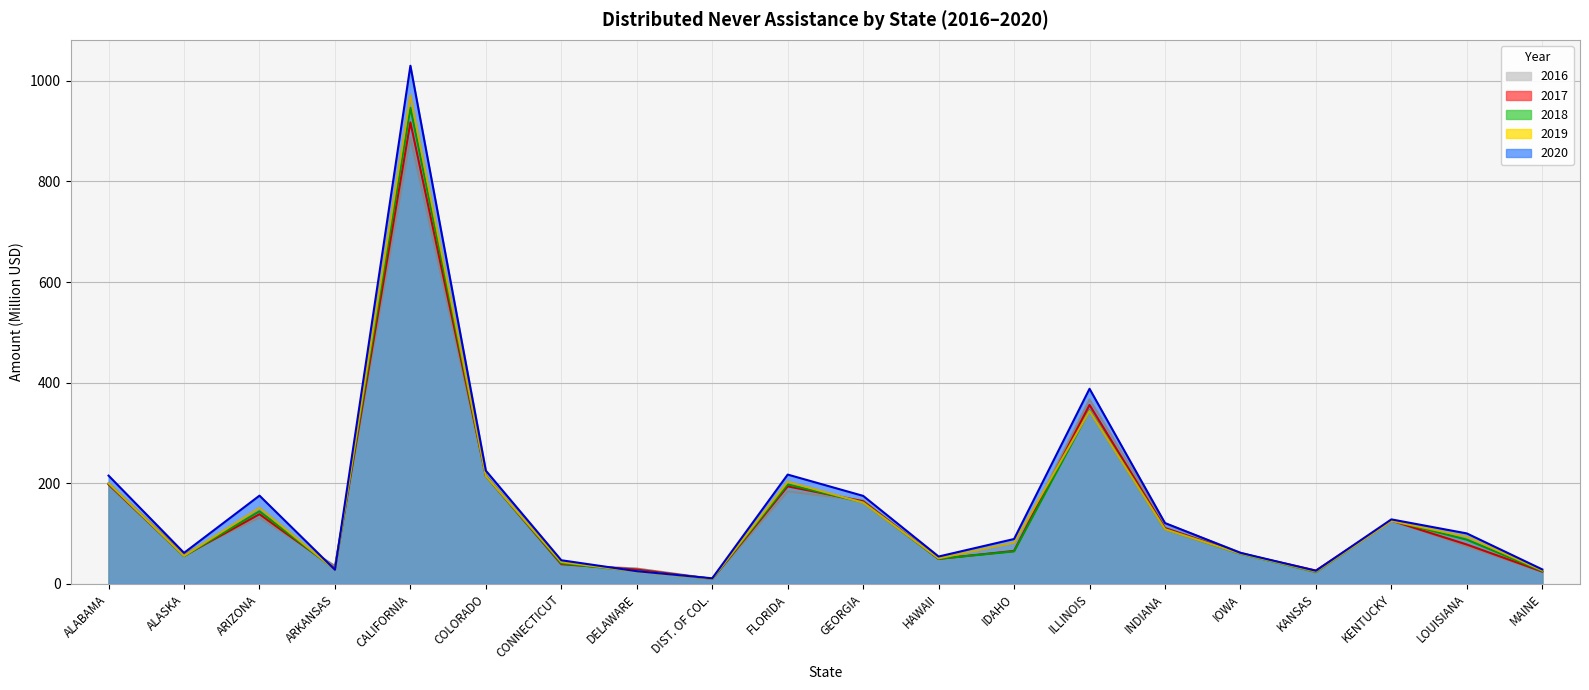

What is the label of the 9th point from the left?

DIST. OF COL.